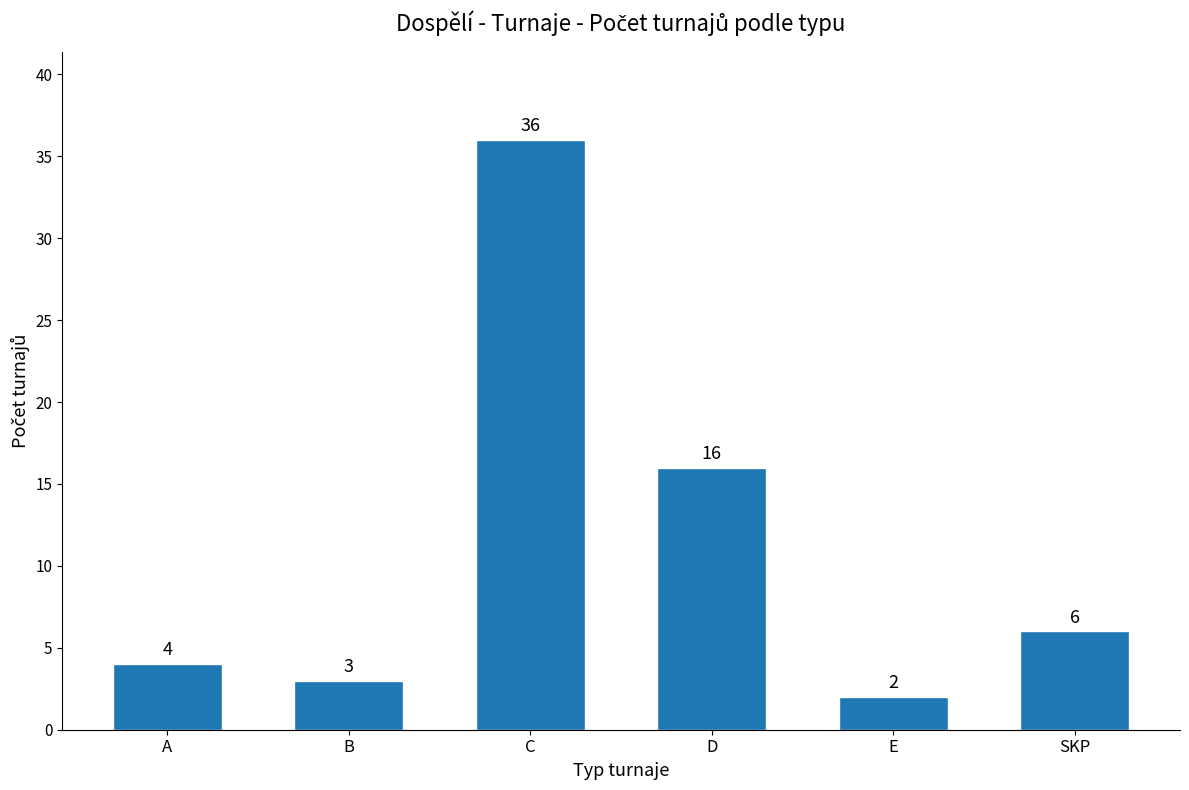

Which category has the lowest value across all series?

E